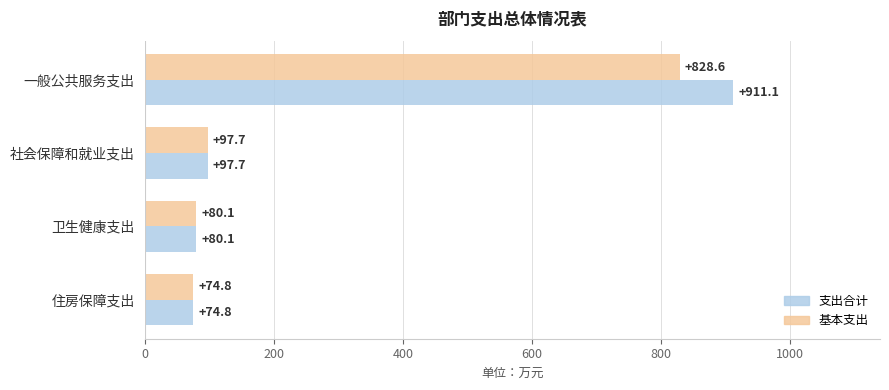

The 支出合计 series shows 254.8 at 一般公共服务支出. True or false?

False